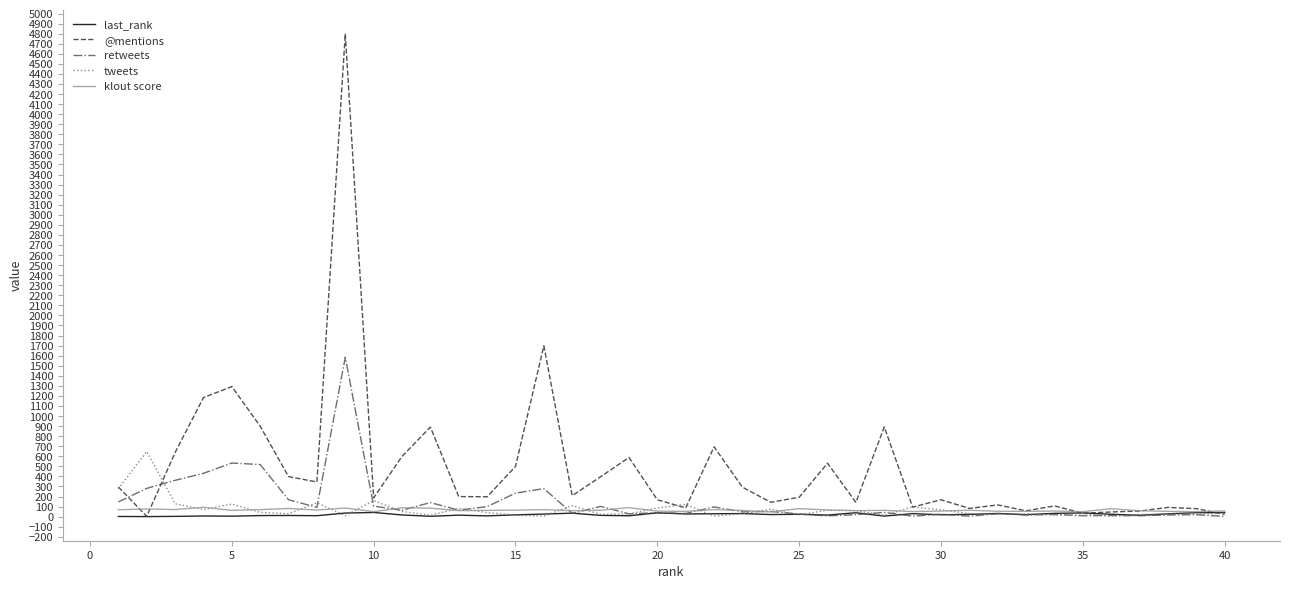

What is the greatest value displayed?

4799